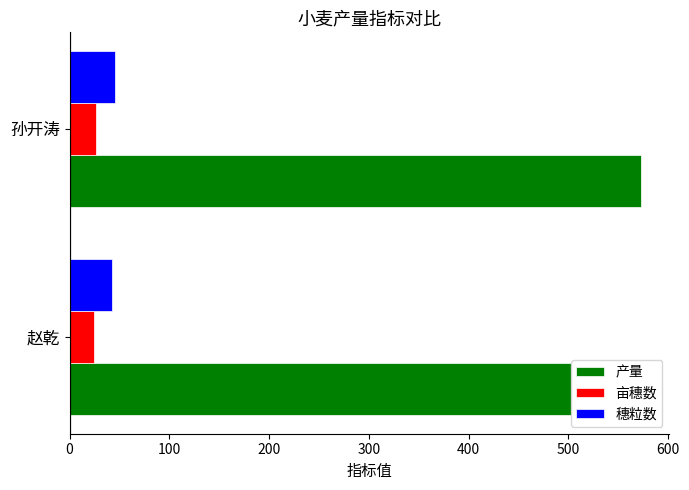

Read the 穗粒数 value at 孙开涛.

45.3